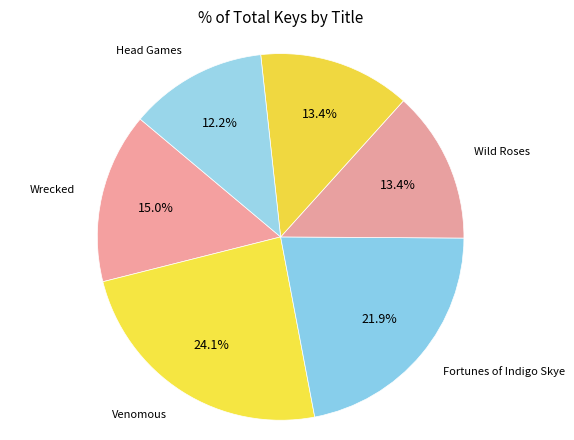

Does any single category account for the majority?

No